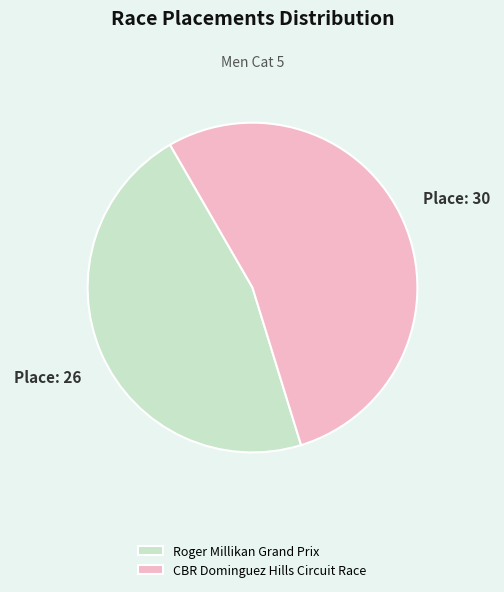

Which has a higher value, Roger Millikan Grand Prix or CBR Dominguez Hills Circuit Race?

CBR Dominguez Hills Circuit Race